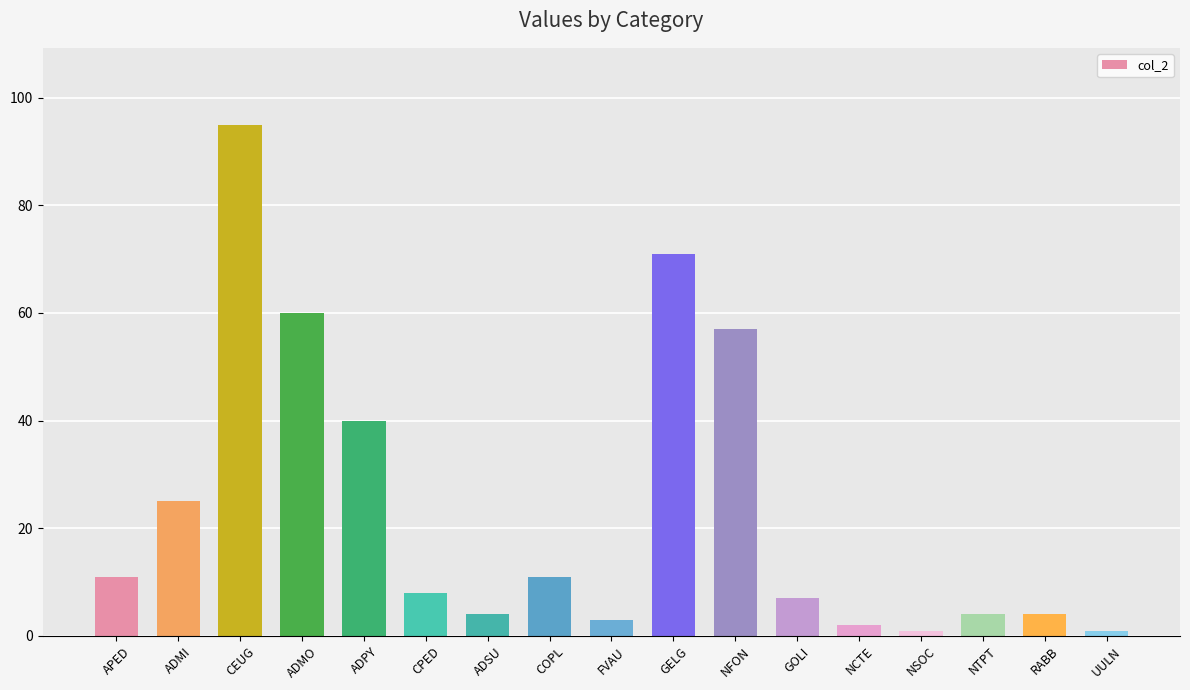

What is the maximum value shown in the chart?

95